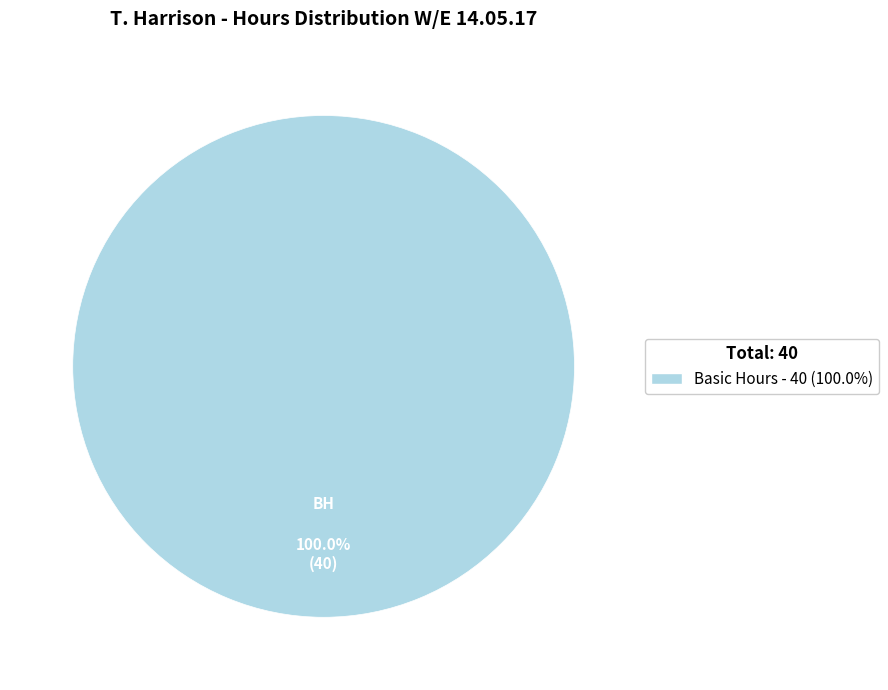

Is there a majority slice in this chart?

Yes